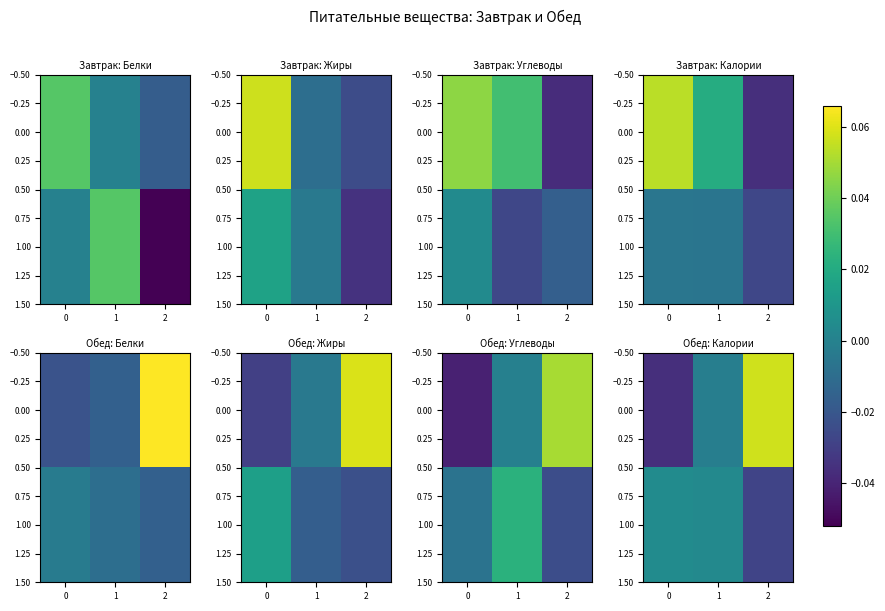

How many values in 0.00 are below zero?

2